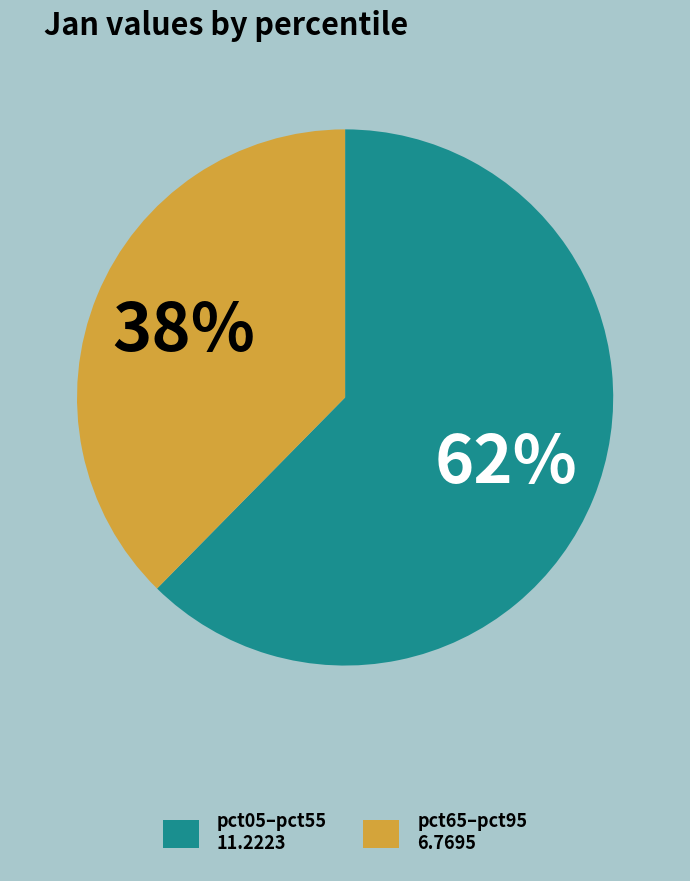

Is there a majority slice in this chart?

Yes